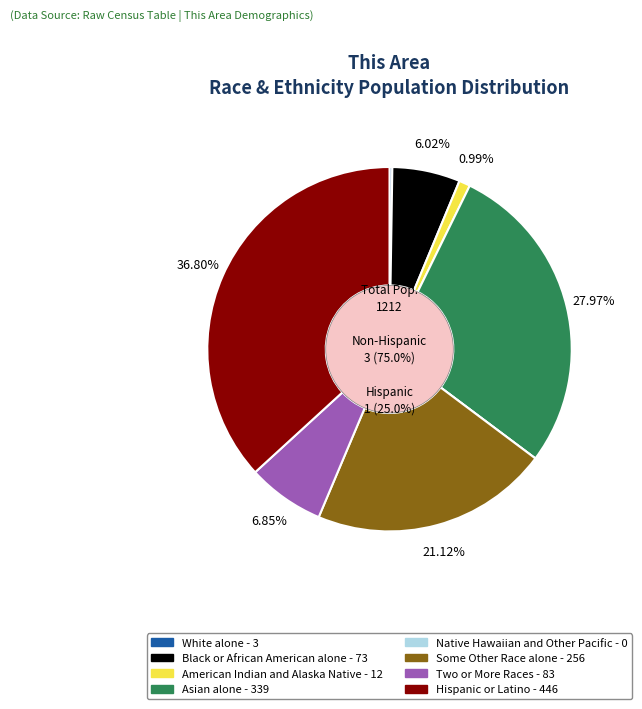

To the nearest percent, what is the difference between the White alone - 3 and Two or More Races - 83 slice percentages?

7%